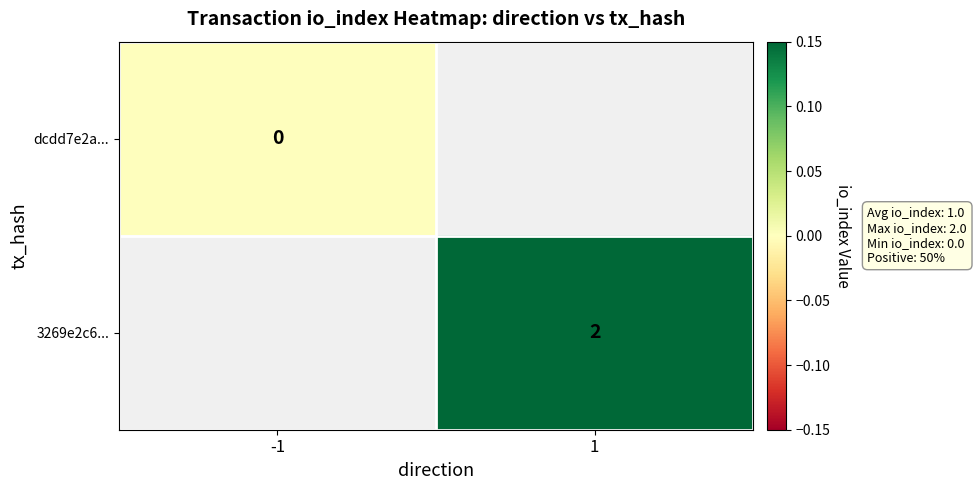

The value of 3269e2c6... at 1 is 1. True or false?

False